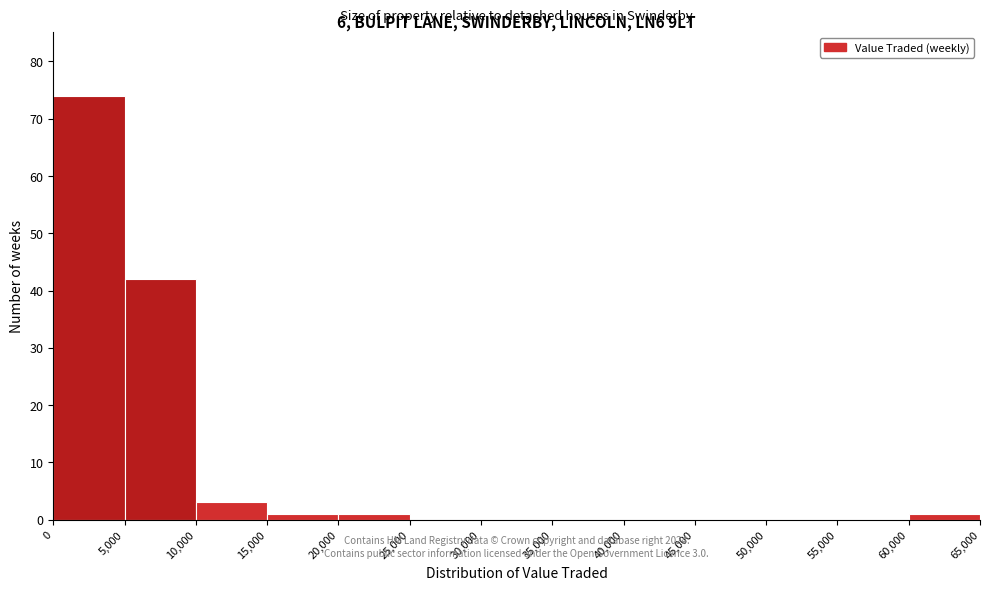

Over which range of the x-axis is the bar tallest?

0 to 5,000